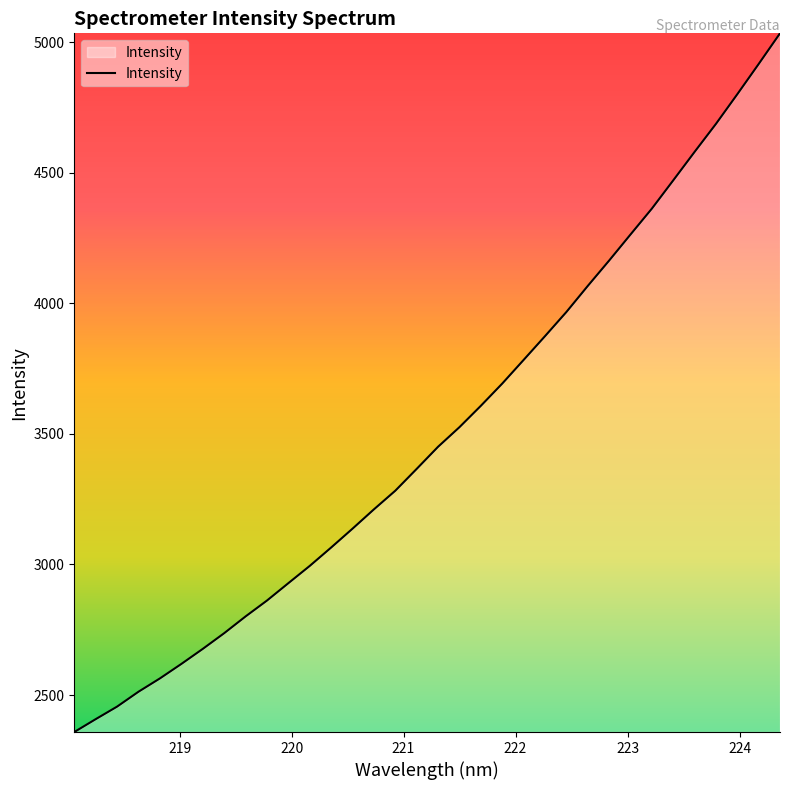

What is the minimum value shown in the chart?

2358.5